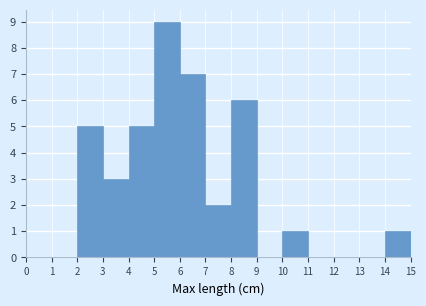

How tall is the bar that spans 14 to 15 on the x-axis? The values are not printed on the chart, so give them approximately, as read against the axis.

1